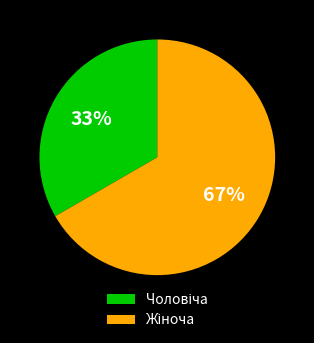

To the nearest percent, what is the average slice percentage?

50%